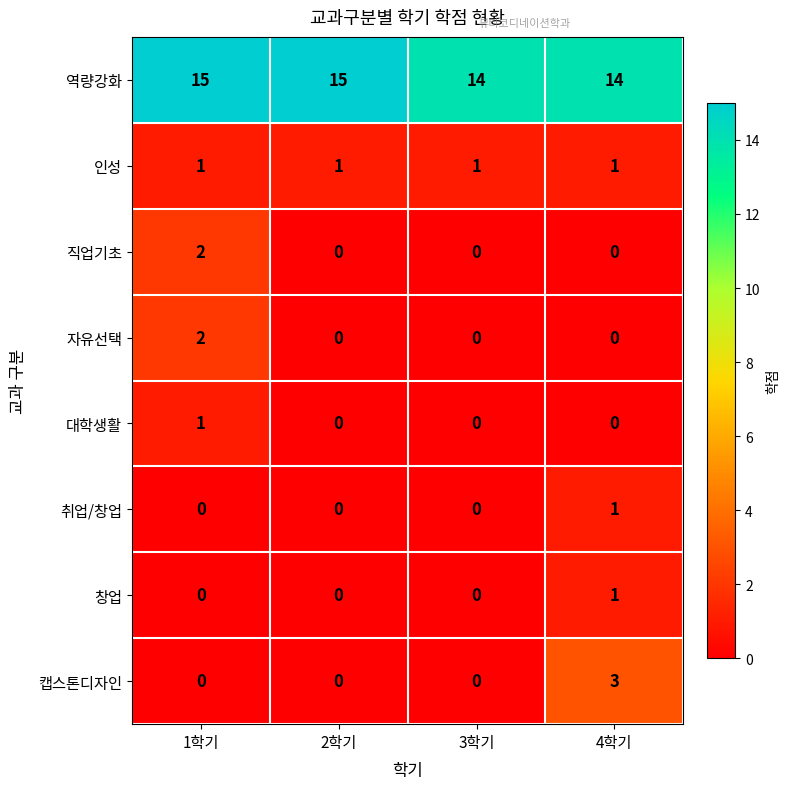

How many 역량강화 values are between 14 and 15?

4